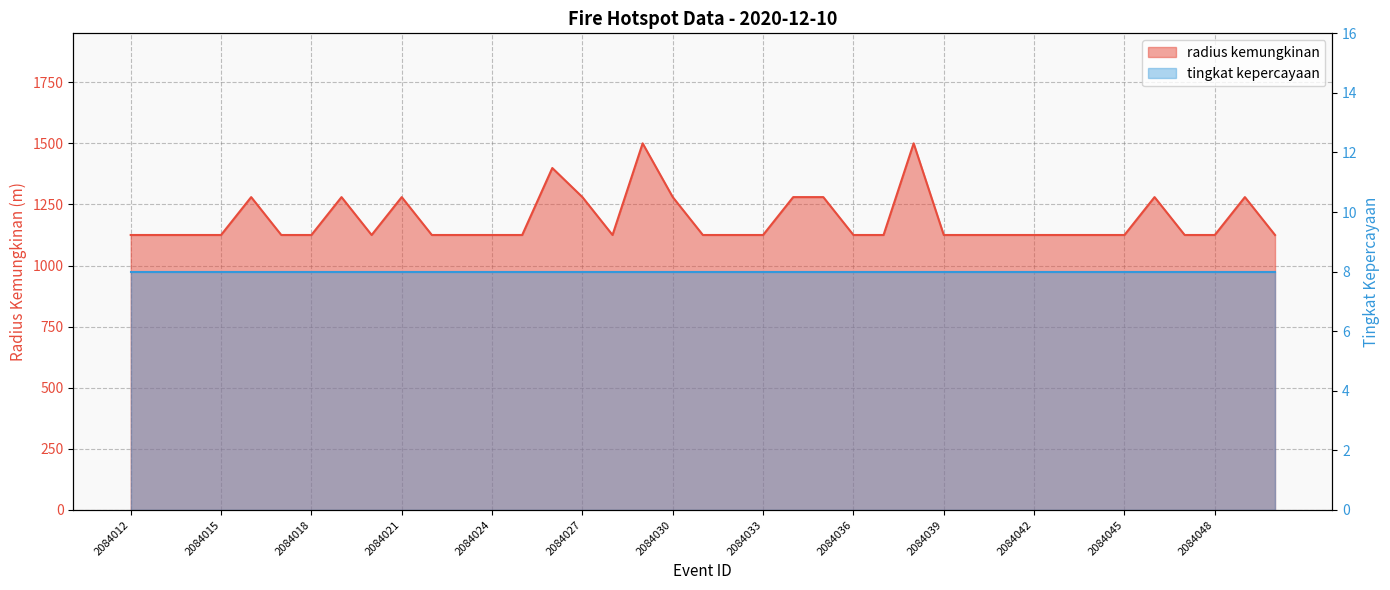

True or false: the data shows 1280 at 2084046.

True